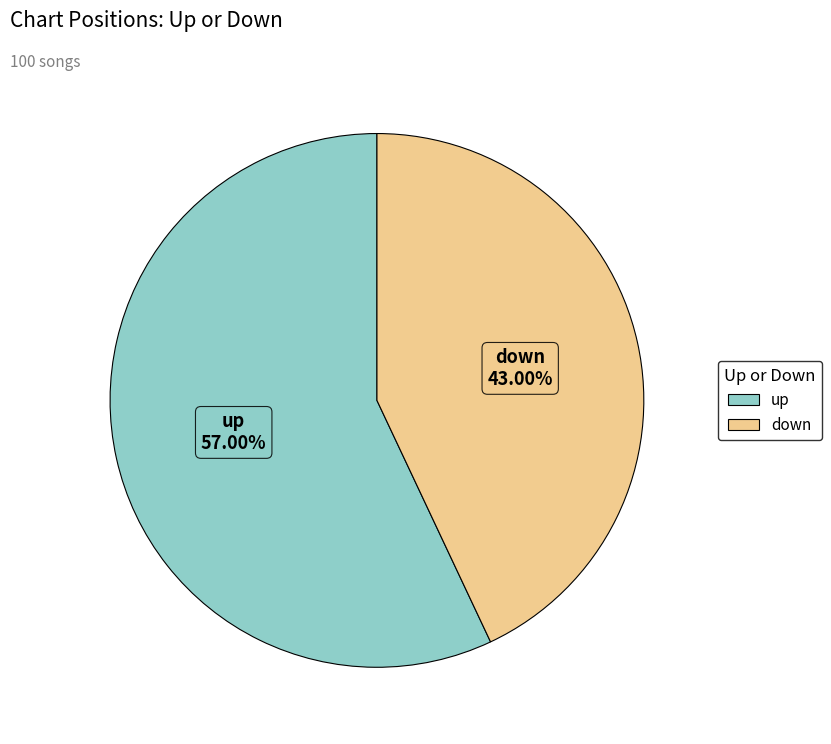

Is there a majority slice in this chart?

Yes